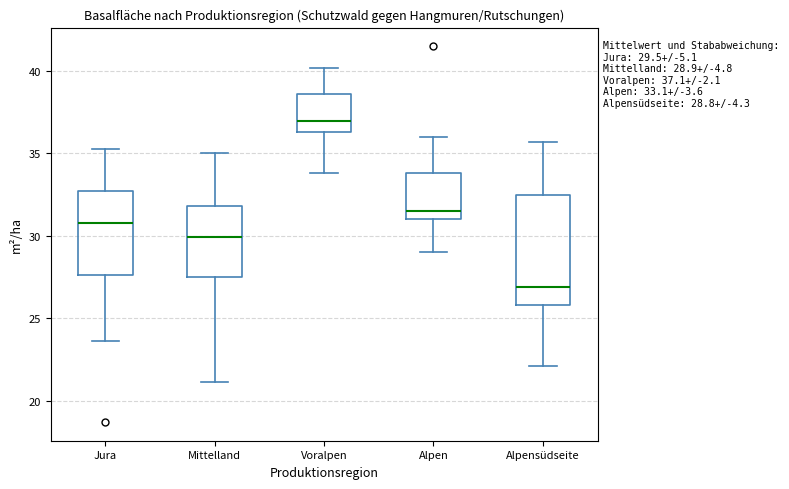

Comparing the boxes themselves (not the whiskers), which one is the tallest?

Alpensüdseite